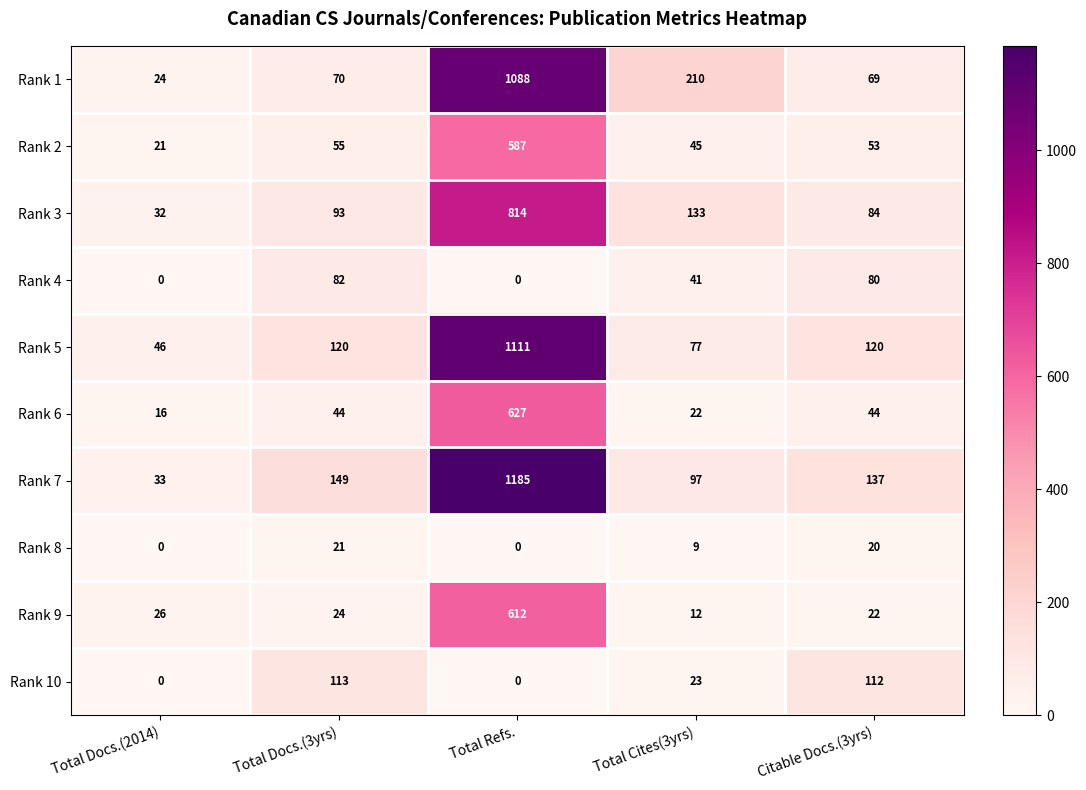

What is the average value of the Rank 5 series?

295